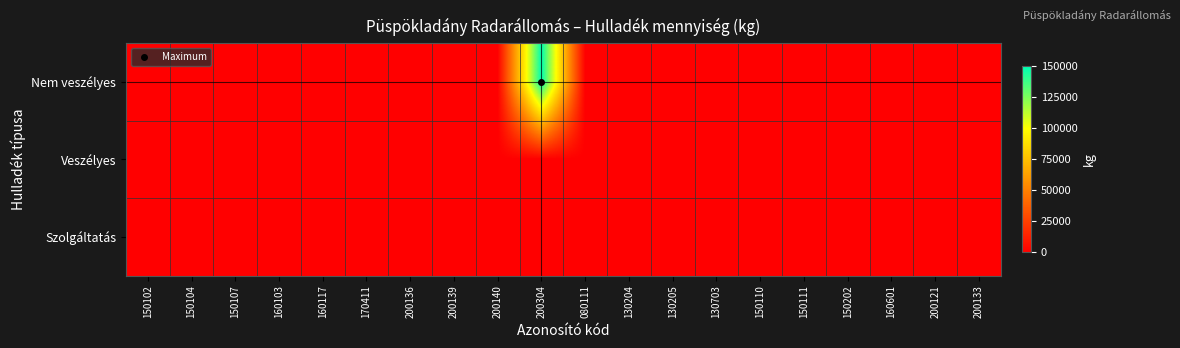

Rank the series by their maximum value, from highest to lowest.

Nem veszélyes, Veszélyes, Szolgáltatás